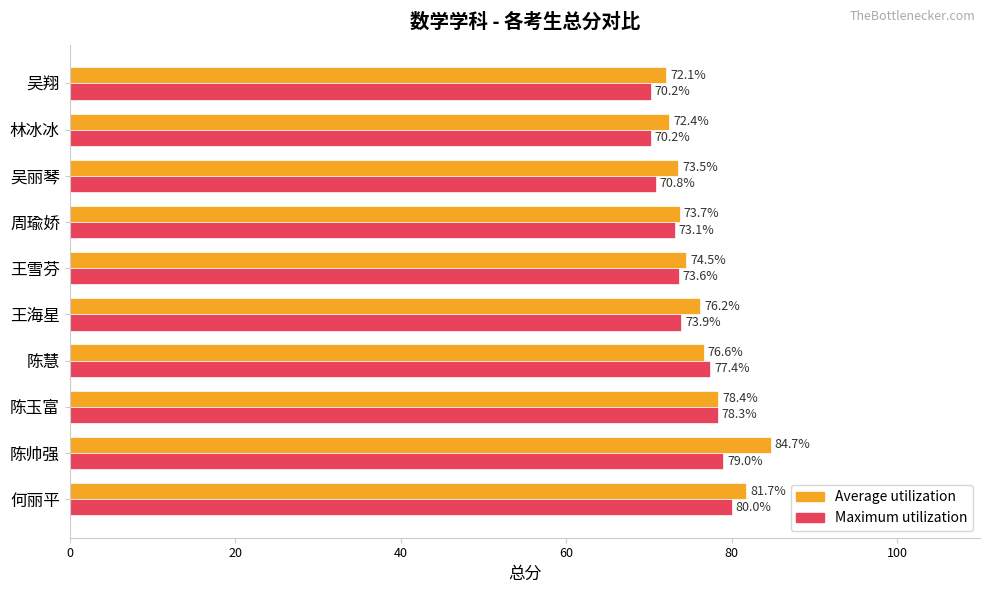

Where is Average utilization nearest to the value 78?

陈玉富